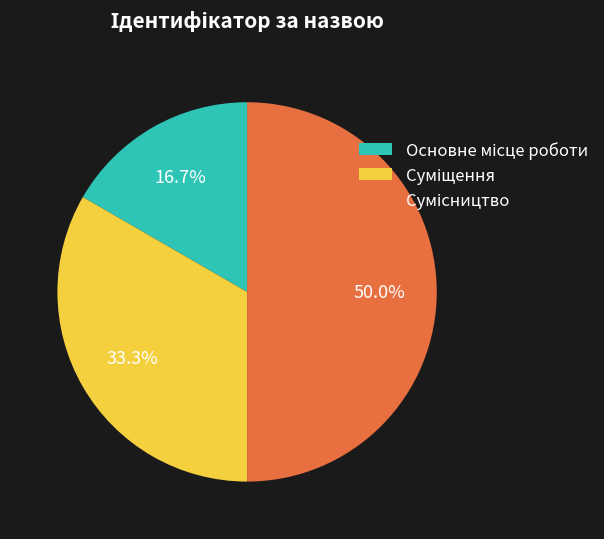

What is the change in value from Основне місце роботи to Сумісництво?

+2